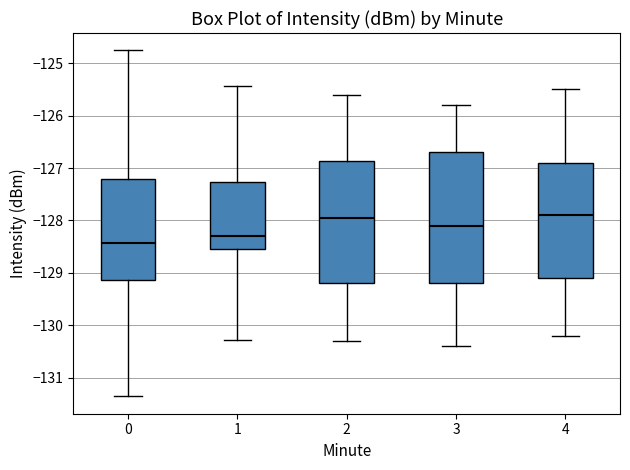

Reading left to right, read every box against the y-axis: the position of its median line, the range the box covers, and the ends of its whiskers. The values are not printed on the chart, so give them approximately, as read against the axis.

0: median -128.4, box -129.1 to -127.2, whiskers -131.4 to -124.8
1: median -128.3, box -128.5 to -127.3, whiskers -130.3 to -125.4
2: median -127.9, box -129.2 to -126.9, whiskers -130.3 to -125.6
3: median -128.1, box -129.2 to -126.7, whiskers -130.4 to -125.8
4: median -127.9, box -129.1 to -126.9, whiskers -130.2 to -125.5